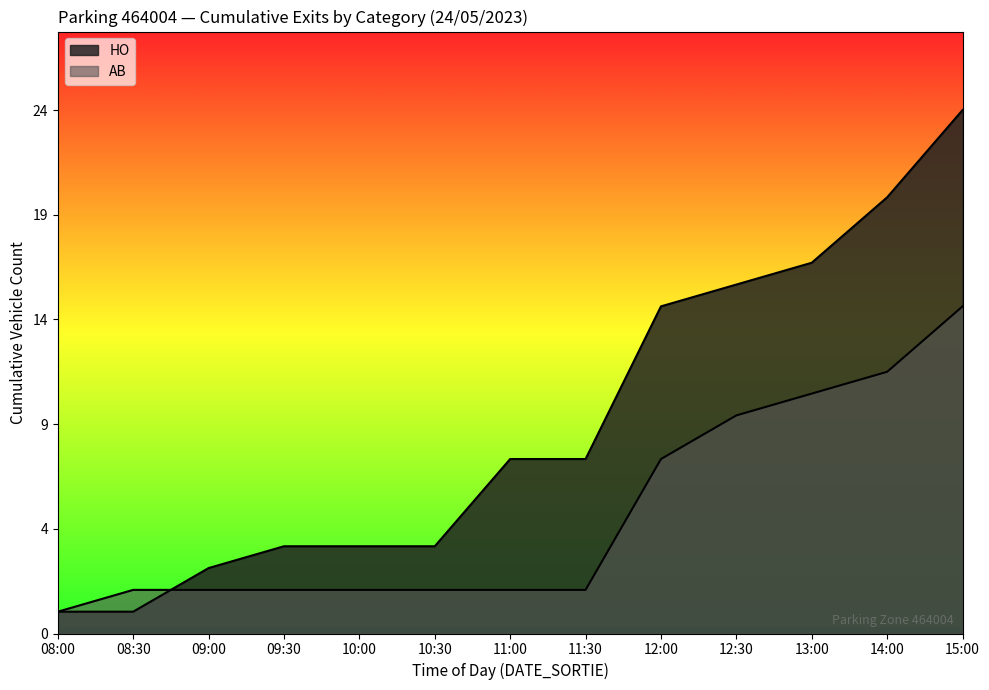

List the series in order of their peak value, lowest first.

AB, HO